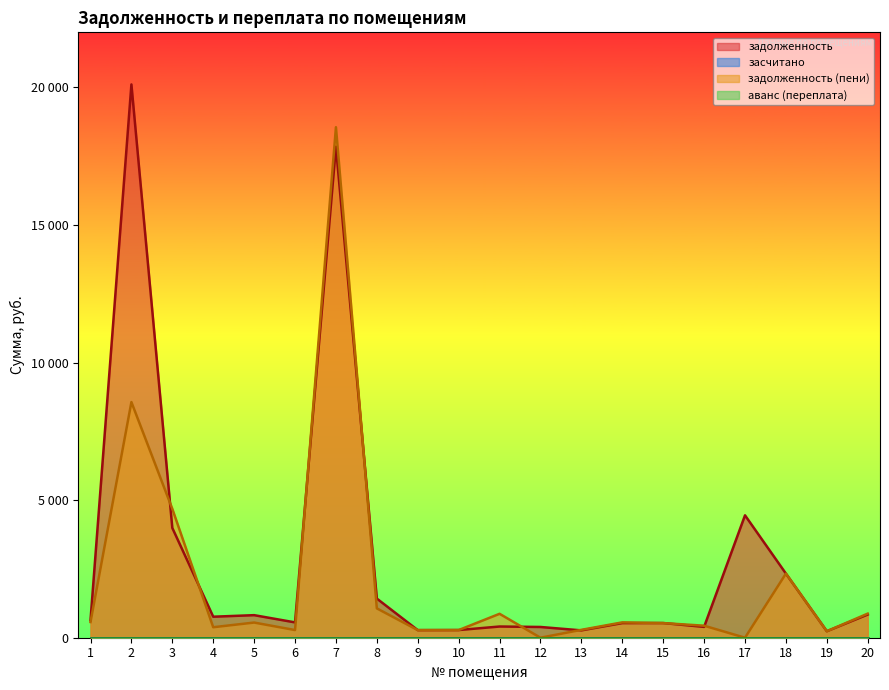

What is the value of the задолженность point at the 9th from the left?

276.0